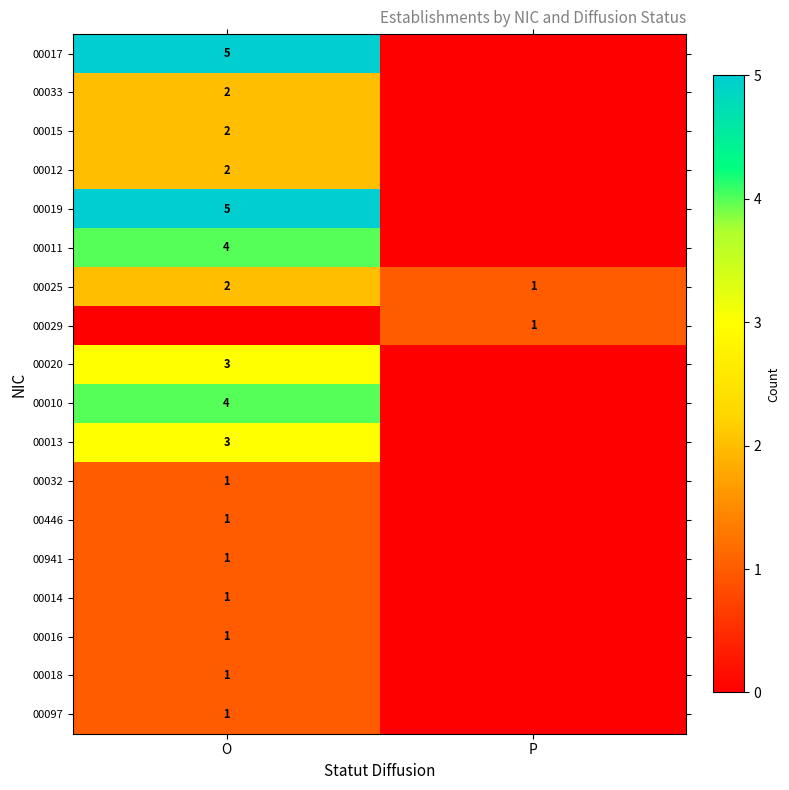

What is the sum of the 00025 values at O and P?

3